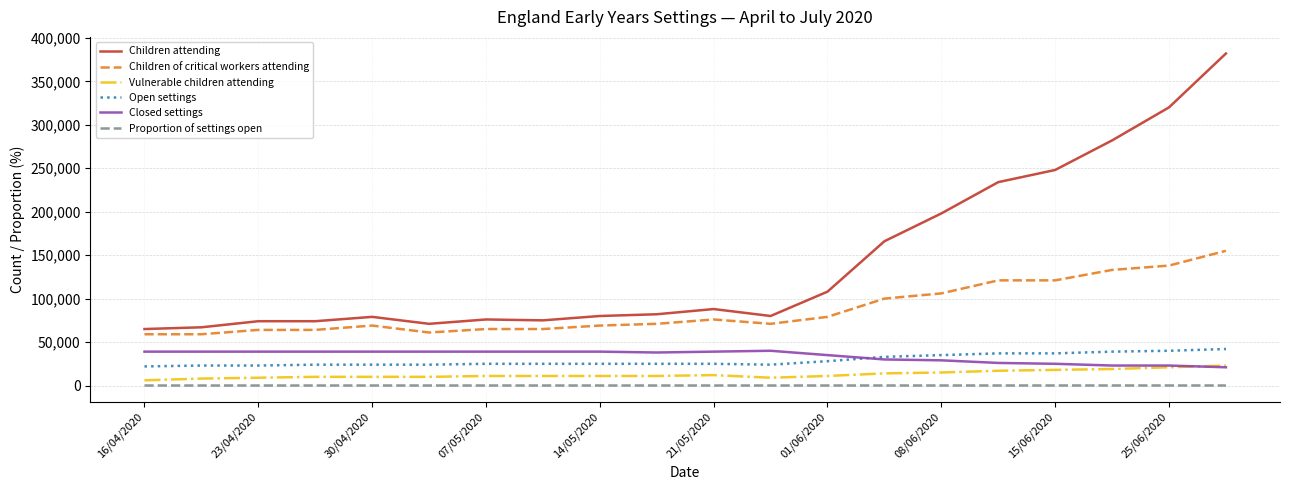

Which series has the largest total across all categories?

Children attending